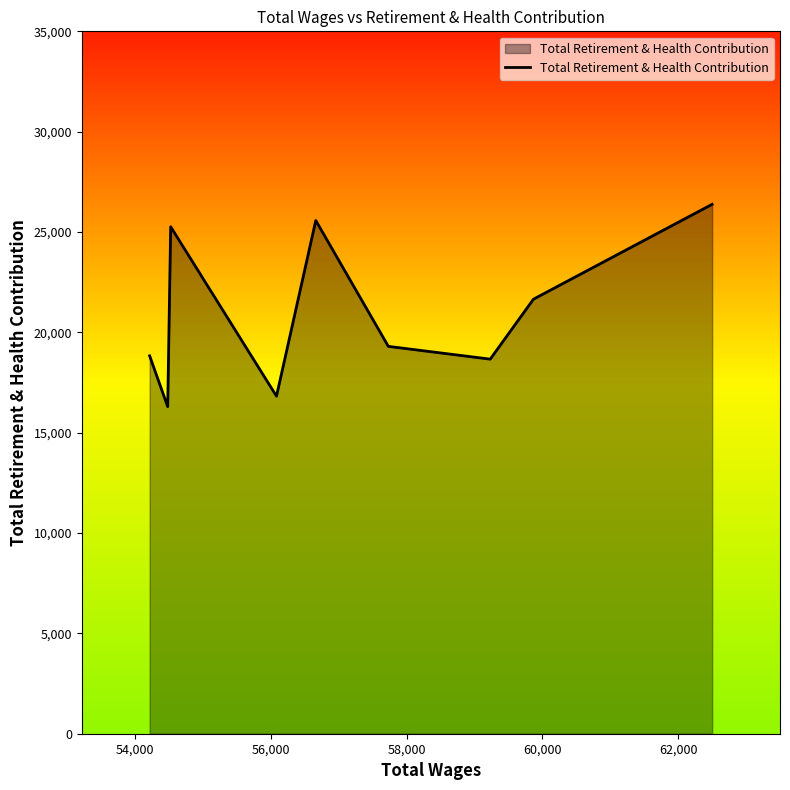

What is the difference between the maximum and minimum values?

10084